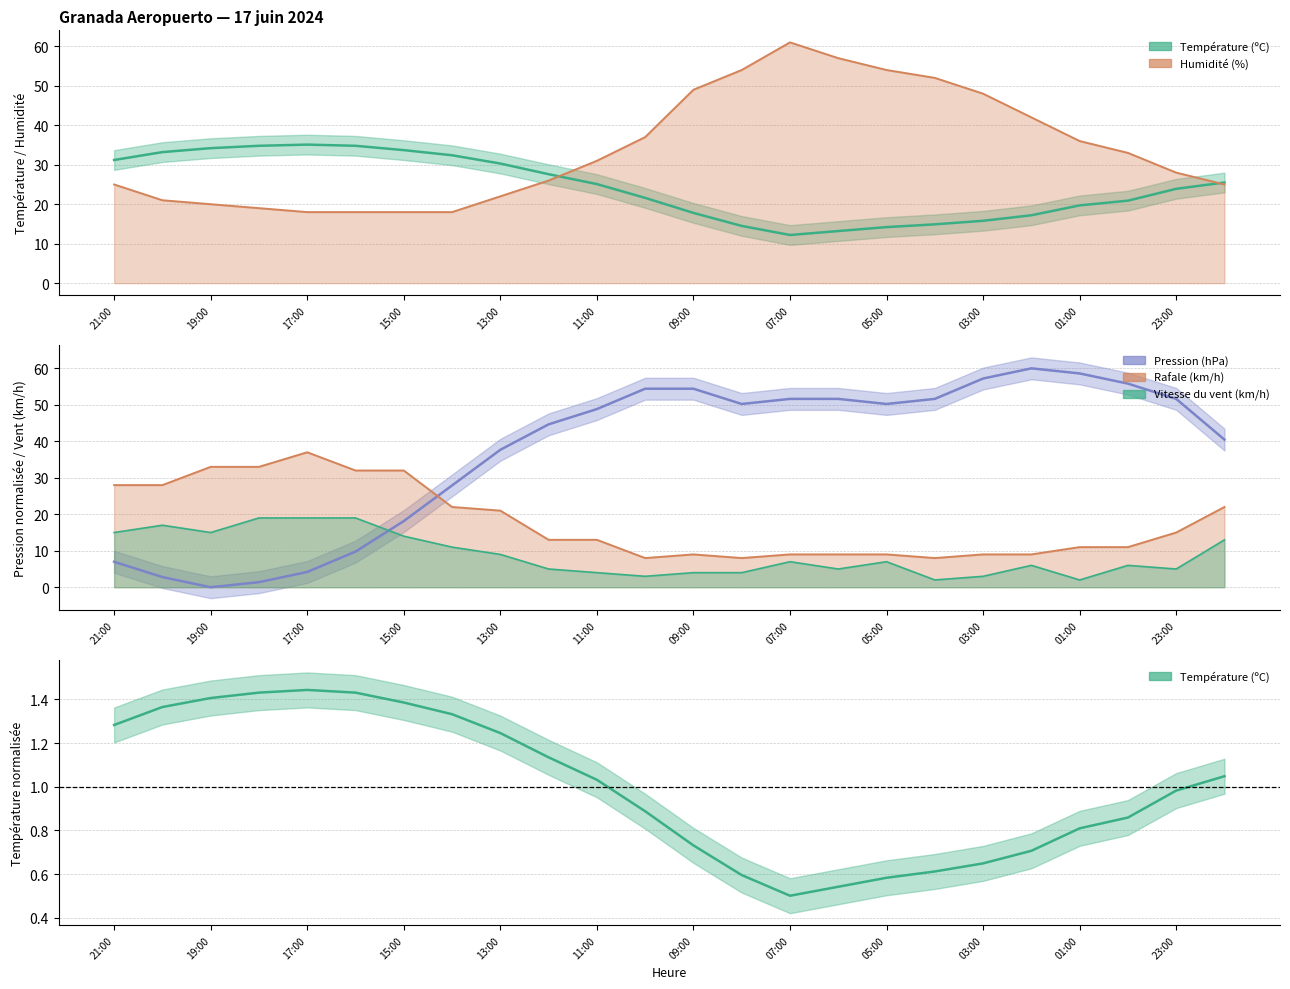

What is the difference between the second highest and second lowest values in the Rafale (km/h) series?

25.0